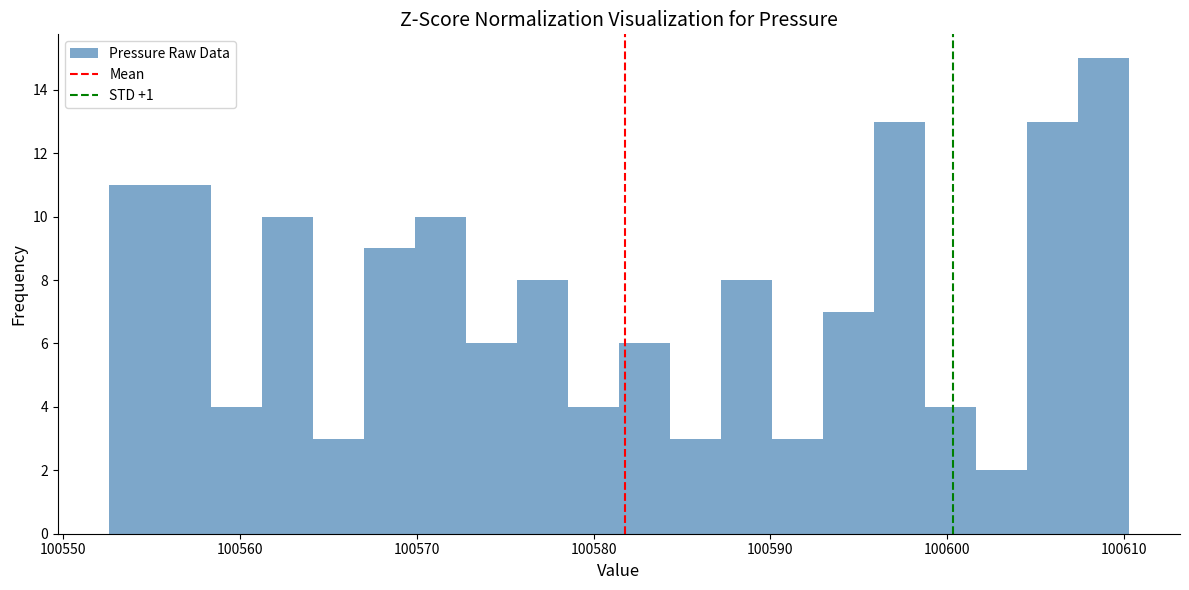

Read against the x-axis, roughly where is the centre of the tallest bar?

100609